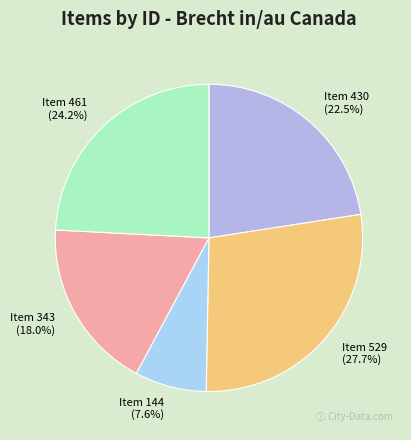

Is there a majority slice in this chart?

No